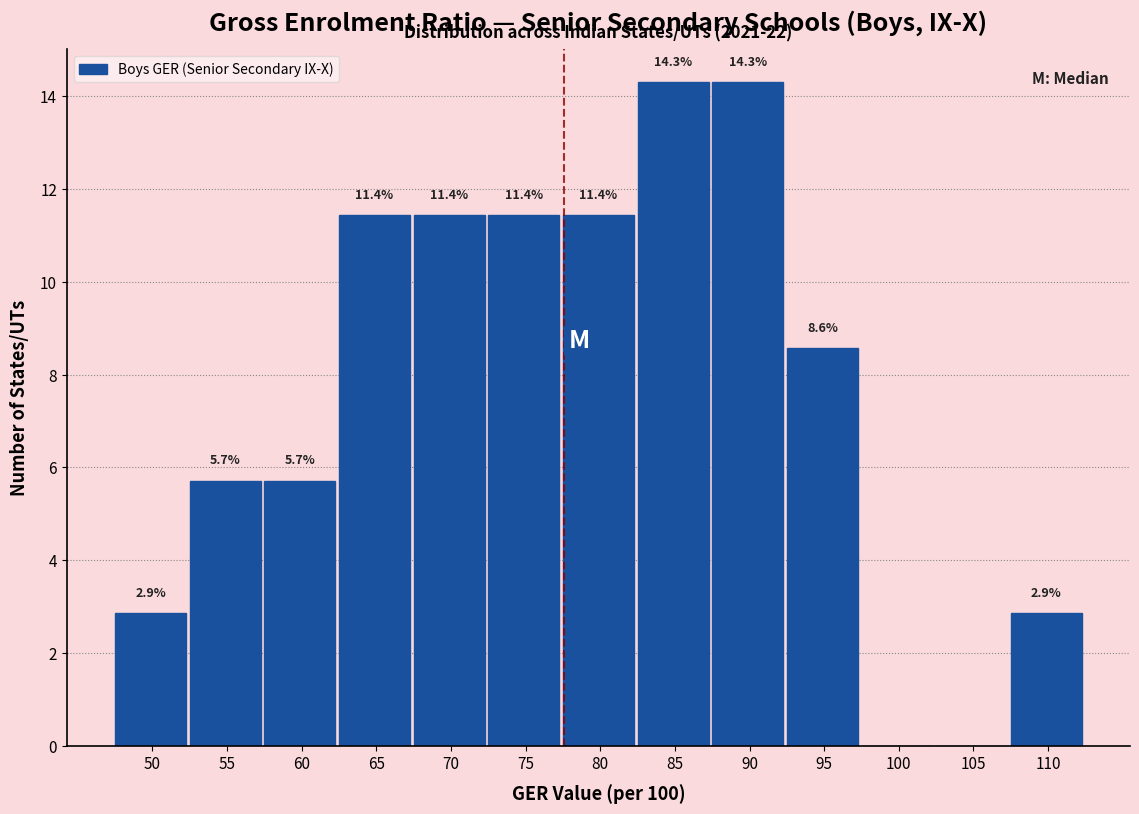

Reading left to right, transcribe all the data shown in this chart.

50=2.9	55=5.7	60=5.7	65=11.4	70=11.4	75=11.4	80=11.4	85=14.3	90=14.3	95=8.6	100=0.0	105=0.0	110=2.9